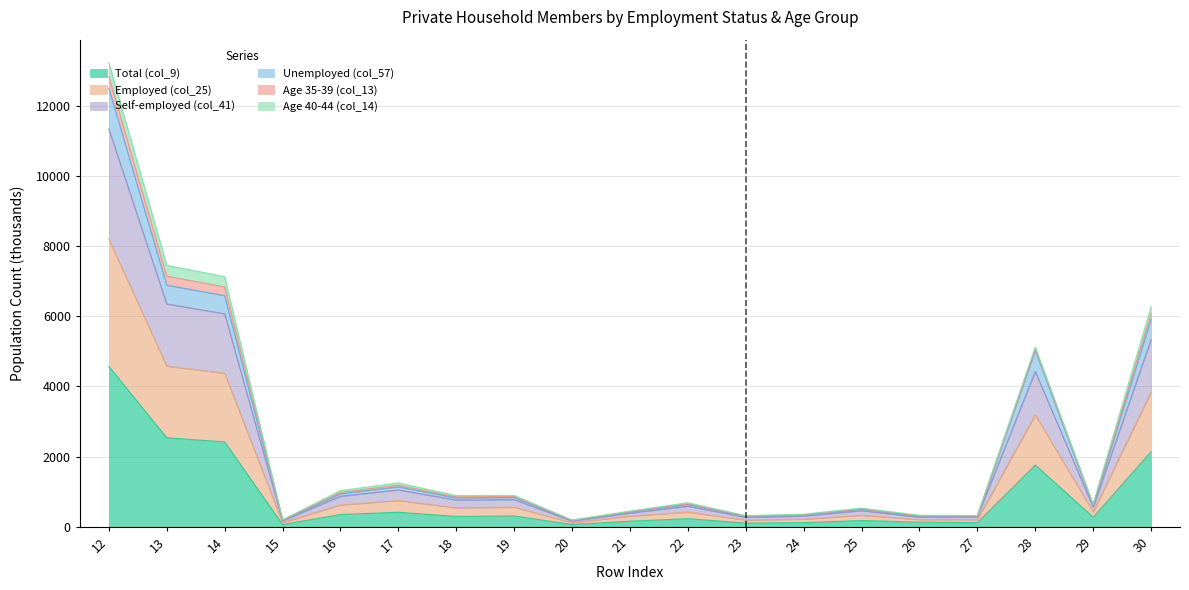

What are all the series names shown in the legend?

Total (col_9), Employed (col_25), Self-employed (col_41), Unemployed (col_57), Age 35-39 (col_13), Age 40-44 (col_14)